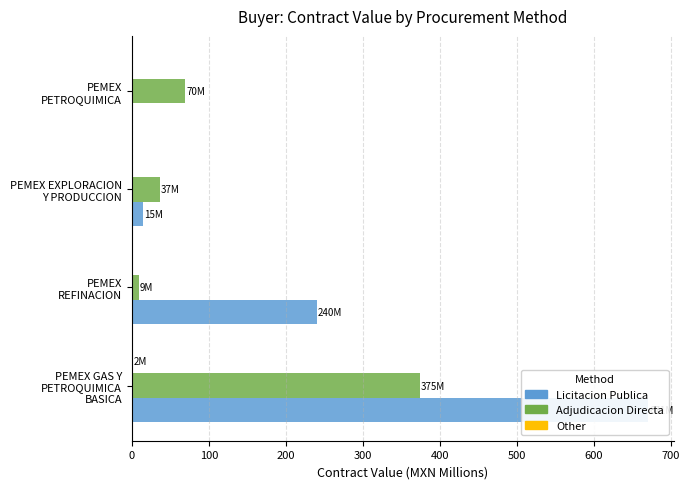

Read the Licitacion Publica value at PEMEX GAS Y PETROQUIMICA BASICA.

670.8